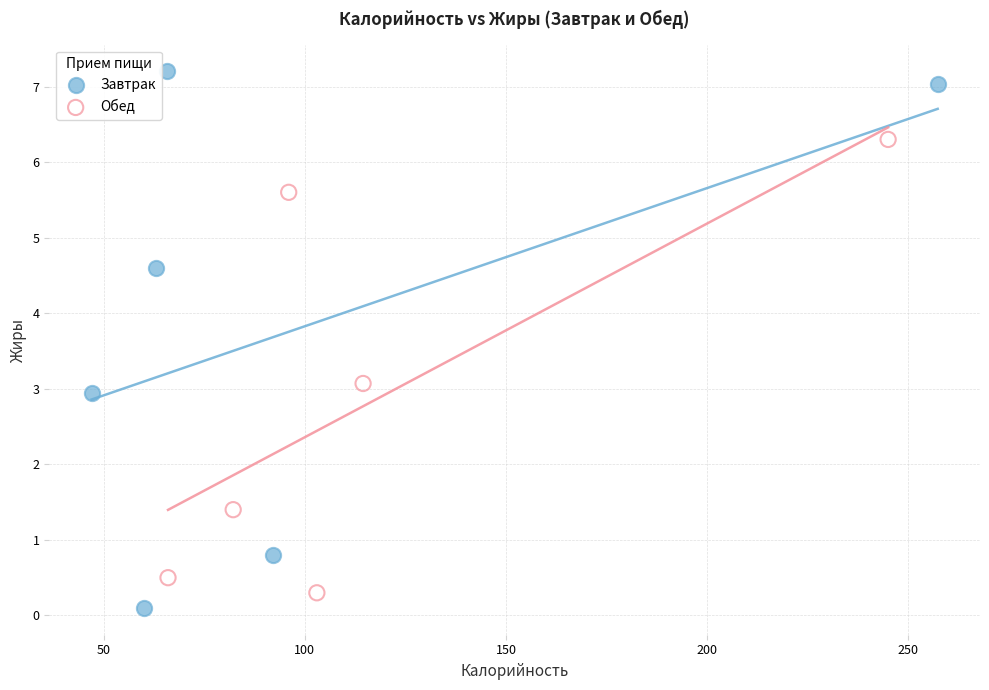

Which series has the largest Y range (max minus min)?

Завтрак